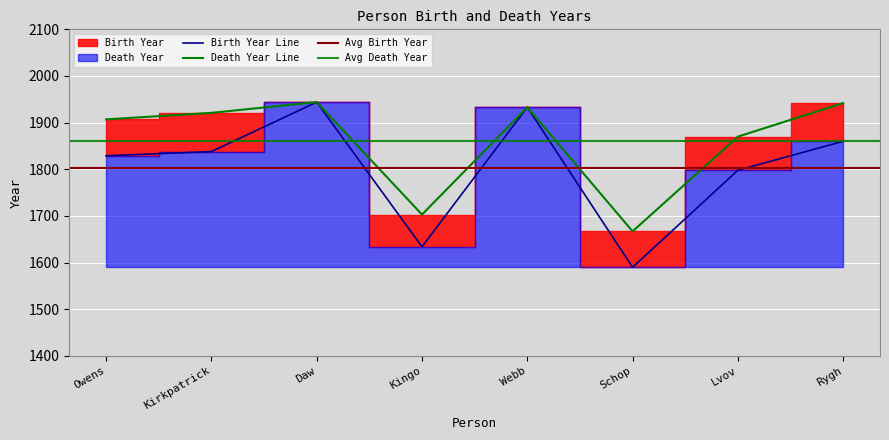

Is it true that the value at Owens is 1829?

True